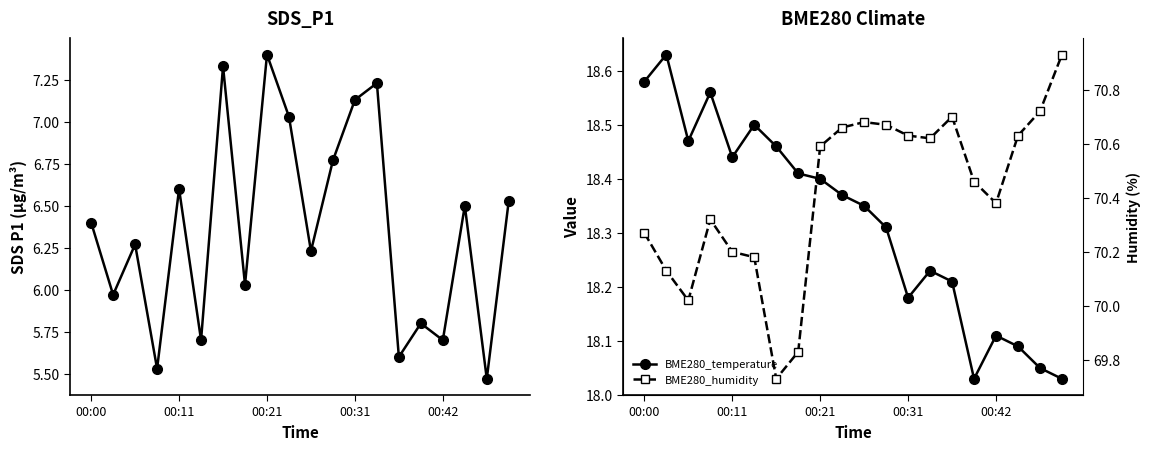

The BME280_temperature series shows 18.4 at 7. True or false?

True